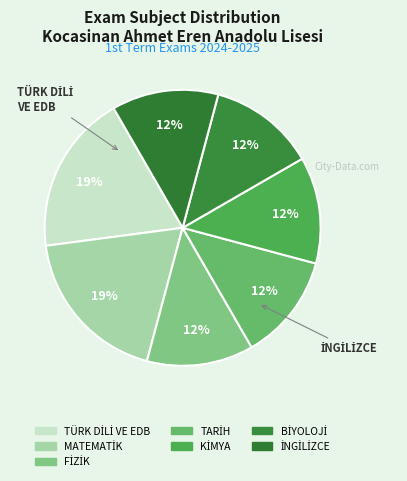

To the nearest percent, what is the average slice percentage?

14%